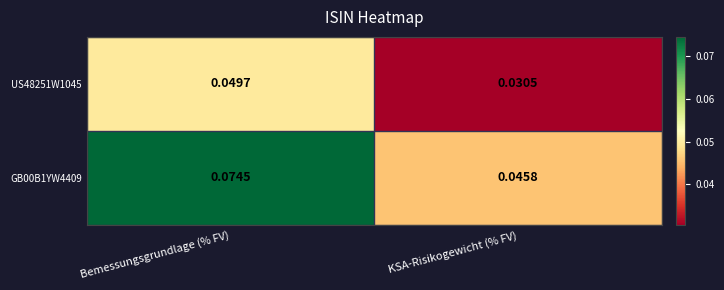

Is the value of GB00B1YW4409 at Bemessungsgrundlage (% FV) greater than the value of US48251W1045 at KSA-Risikogewicht (% FV)?

Yes